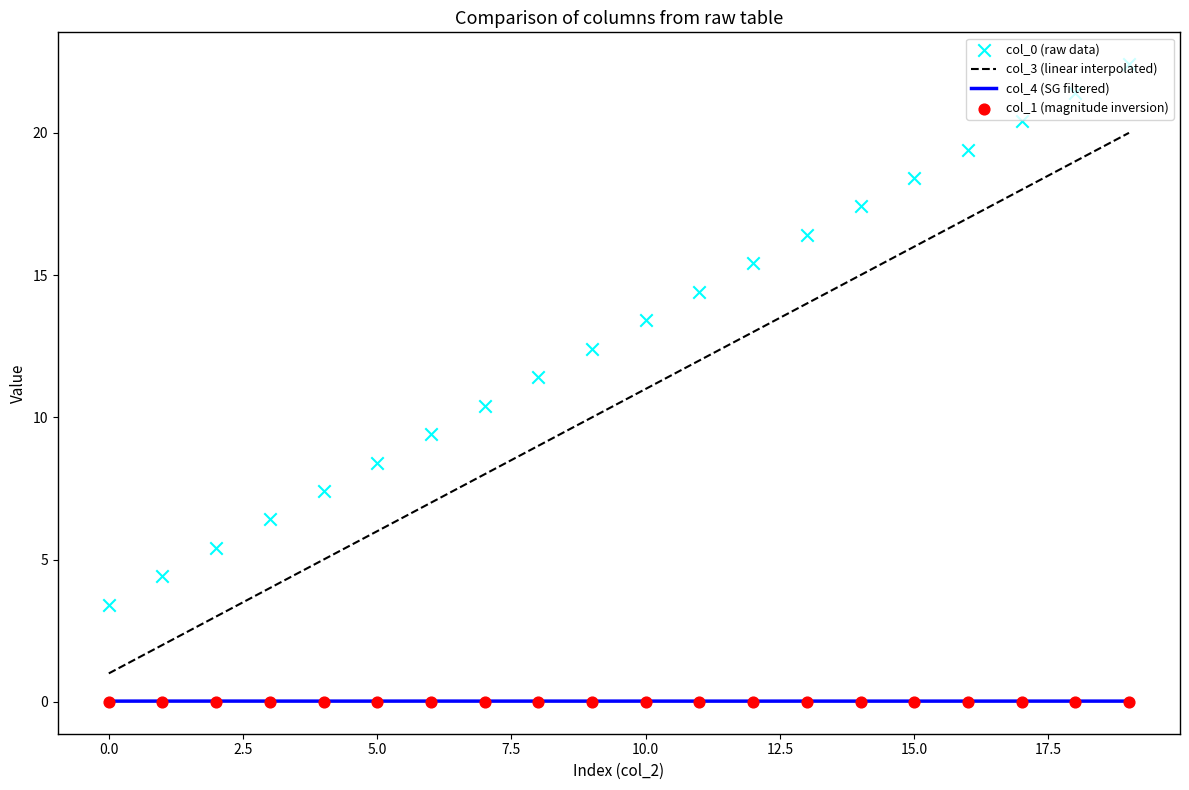

Which series contains the highest Y value?

col_0 (raw data)